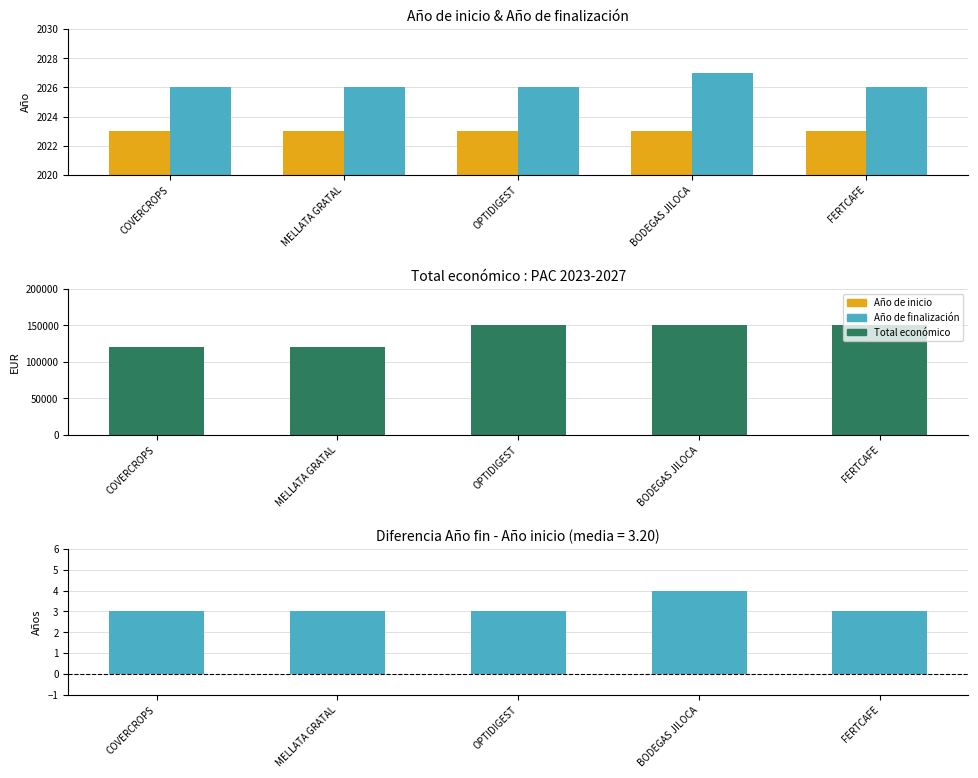

Reading left to right, what are all the values shown in this chart?

Año de inicio: COVERCROPS=2023	MELLATA GRATAL=2023	OPTIDIGEST=2023	BODEGAS JILOCA=2023	FERTCAFE=2023
Año de finalización: COVERCROPS=2026	MELLATA GRATAL=2026	OPTIDIGEST=2026	BODEGAS JILOCA=2027	FERTCAFE=2026
Total económico: COVERCROPS=120000	MELLATA GRATAL=120000	OPTIDIGEST=150000	BODEGAS JILOCA=150000	FERTCAFE=150000
Diferencia (fin - inicio): COVERCROPS=3	MELLATA GRATAL=3	OPTIDIGEST=3	BODEGAS JILOCA=4	FERTCAFE=3